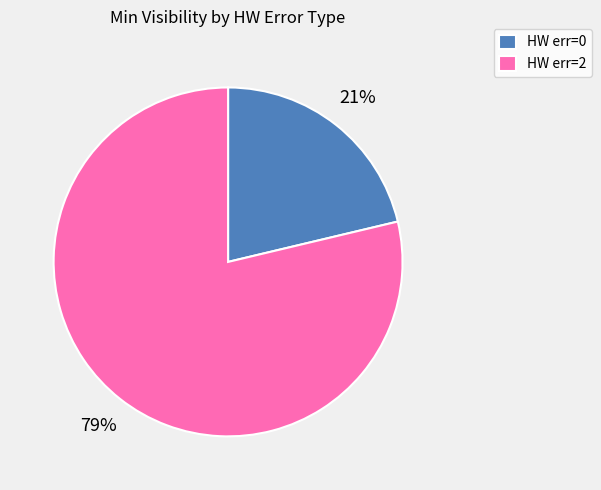

To the nearest percent, what is the combined percentage of HW err=0 and HW err=2?

100%